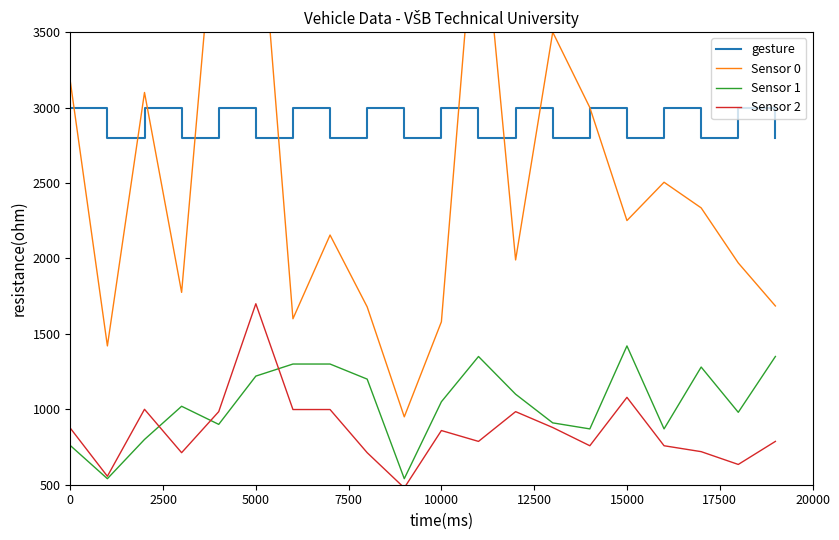

The value of gesture at 10000 is 1482.7. True or false?

False